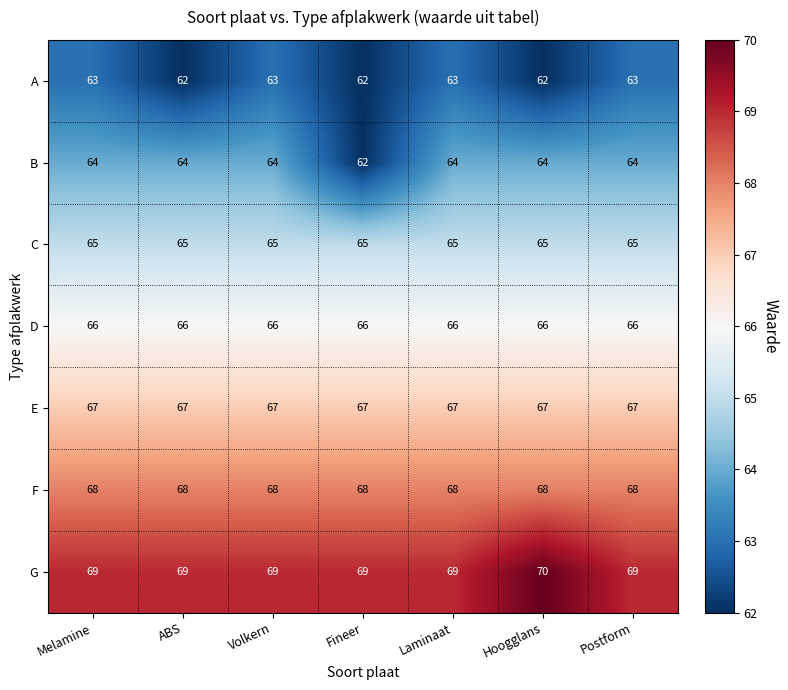

What is the highest value of the G series?

70